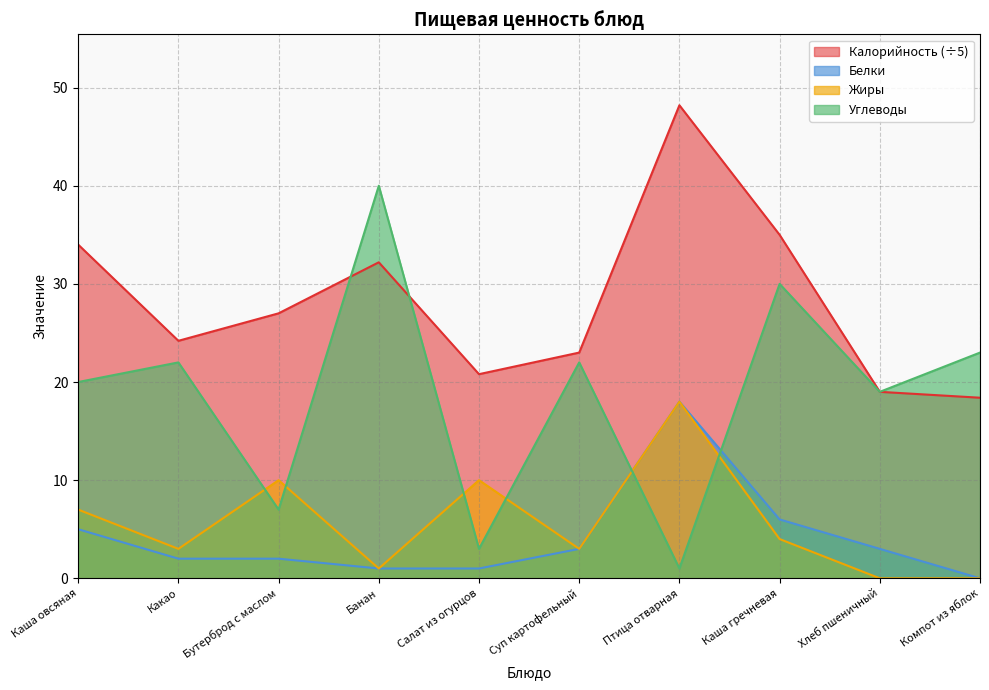

What is the minimum value for Калорийность?

18.4